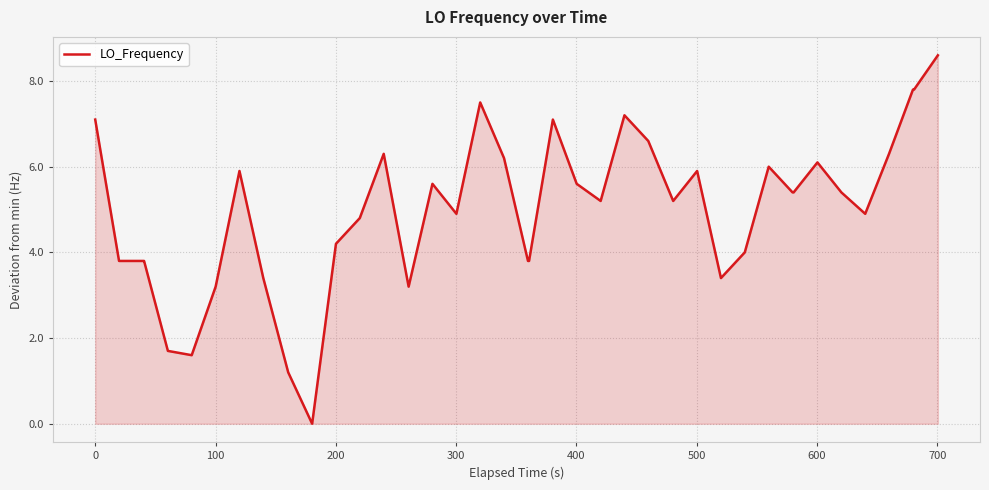

What is the maximum value shown in the chart?

8.6